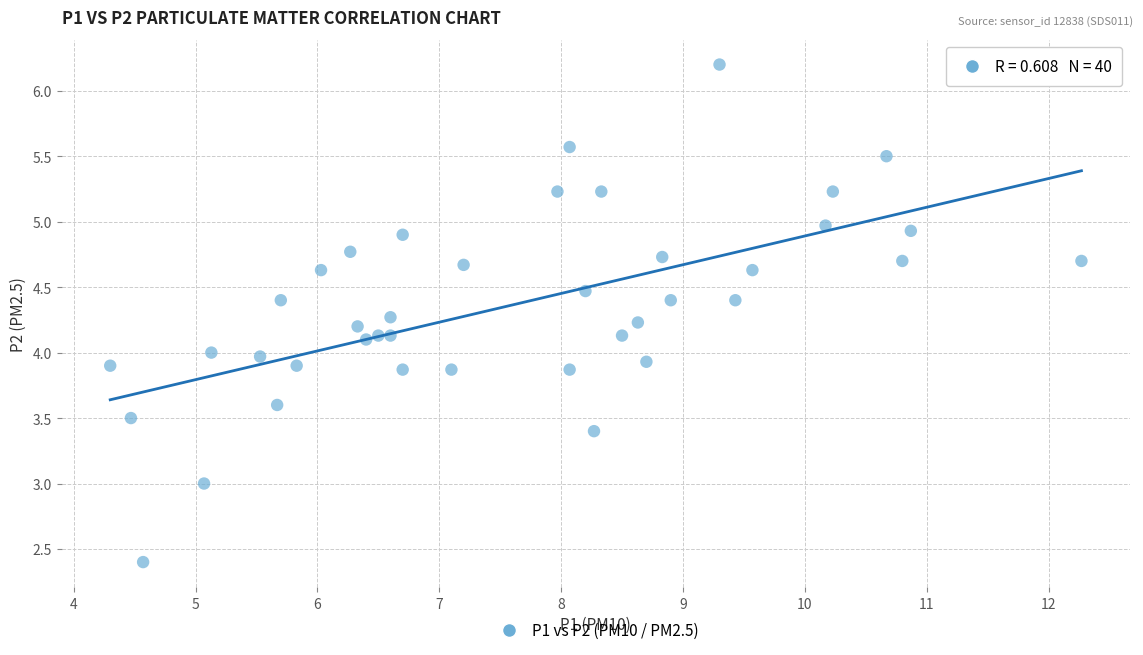

What is the range of X values (max minus min)?

8.0